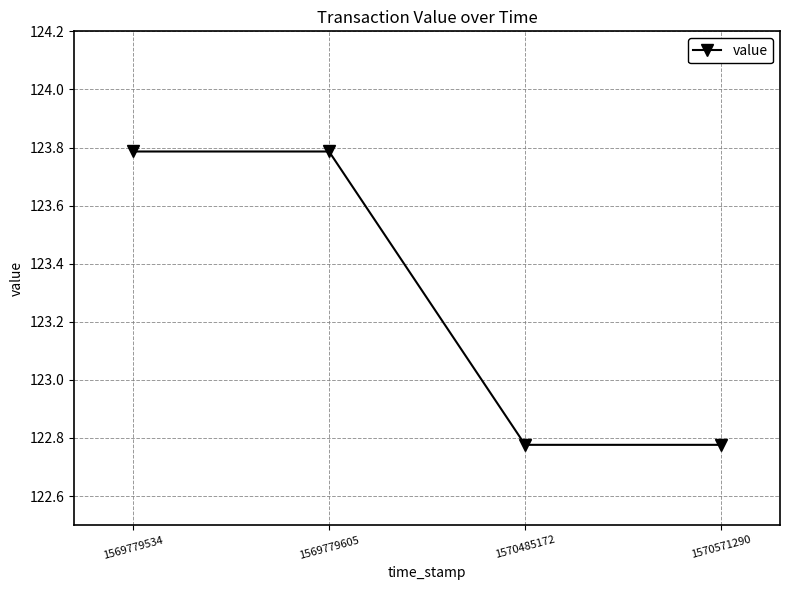

What is the greatest value displayed?

123.8